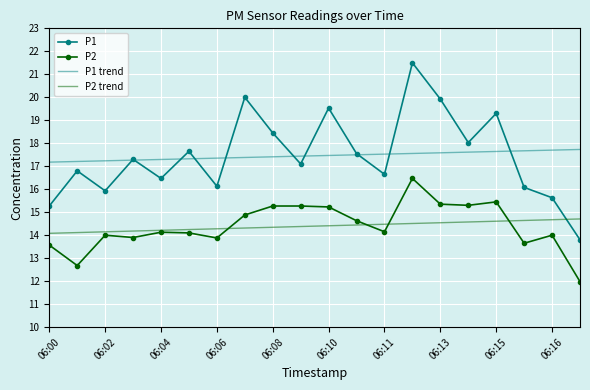

What is the lowest value of the P1 series?

13.8